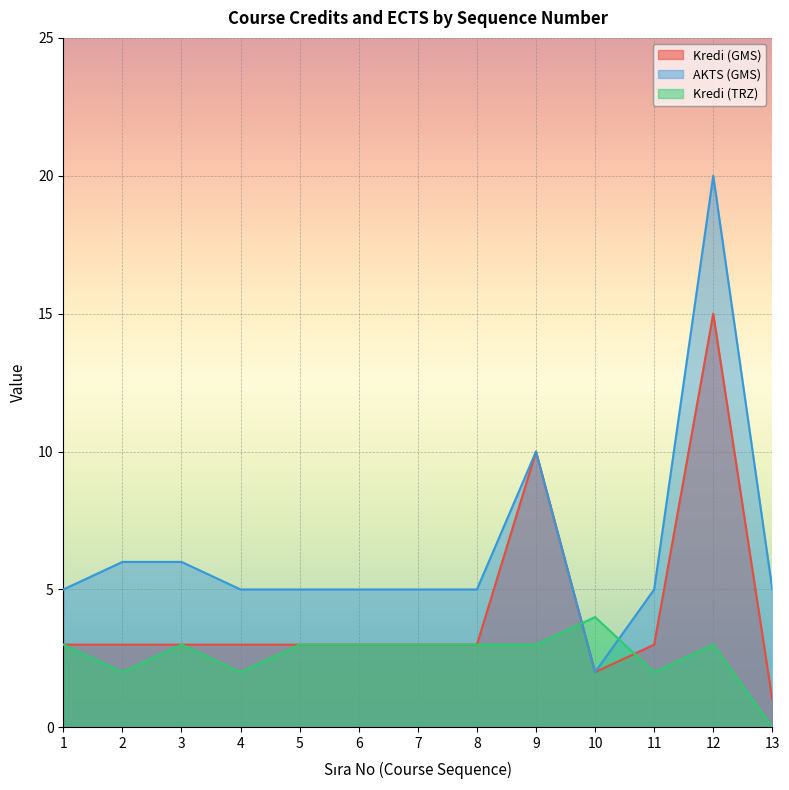

Reading left to right, what are all the values shown in this chart?

Kredi (GMS): 3	3	3	3	3	3	3	3	10	2	3	15	1
AKTS (GMS): 5	6	6	5	5	5	5	5	10	2	5	20	5
Kredi (TRZ): 3	2	3	2	3	3	3	3	3	4	2	3	0